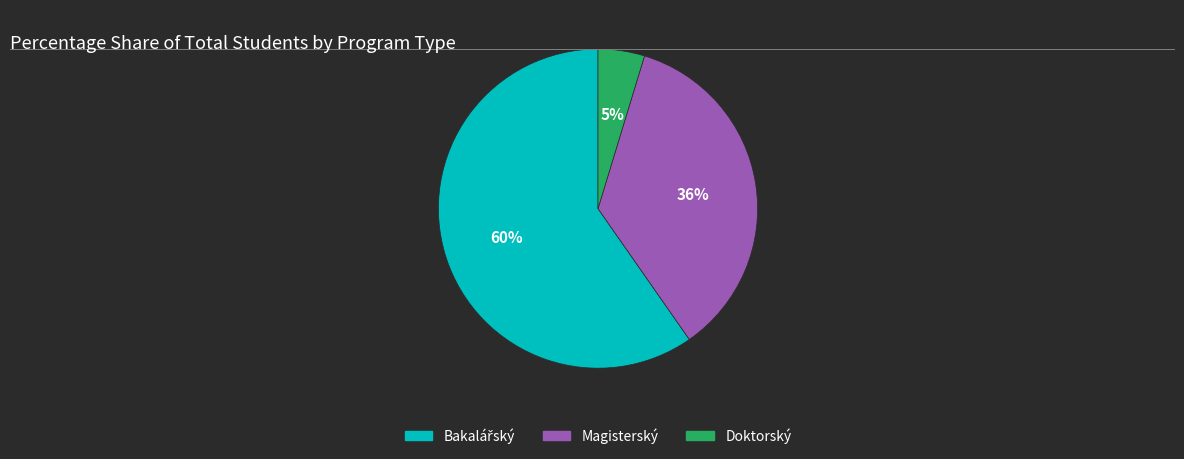

Count the number of slices in the pie.

3